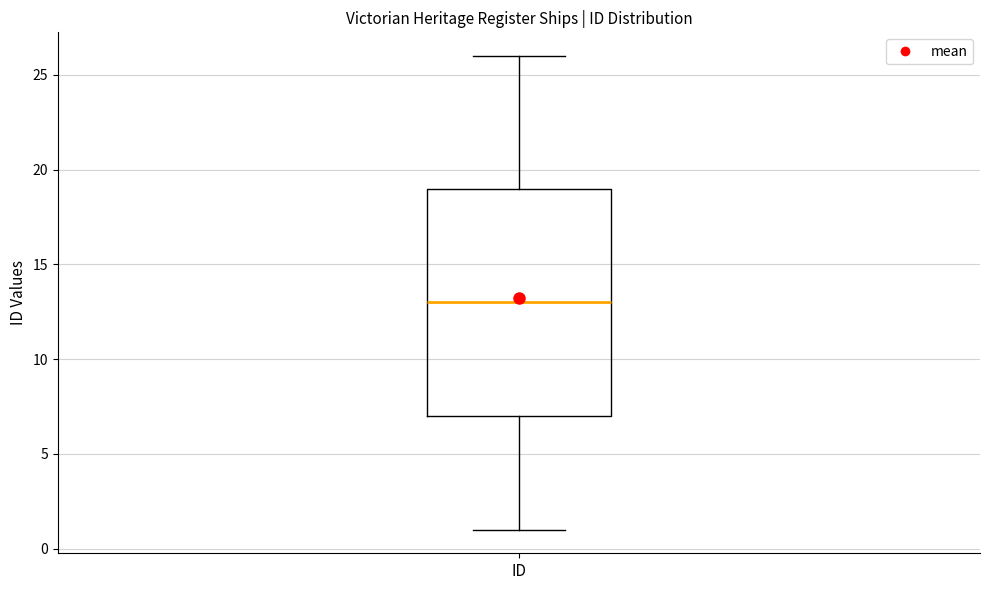

Where does the lower whisker of the box for ID end on the y-axis? The values are not printed on the chart, so give them approximately, as read against the axis.

1